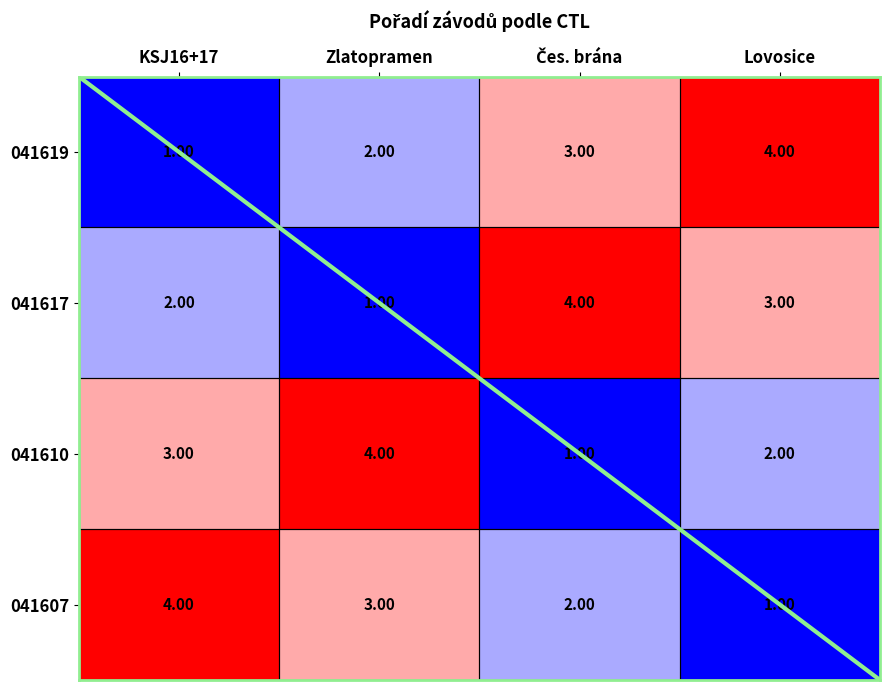

At Lovosice, list the series in order from largest to smallest.

041619, 041617, 041610, 041607